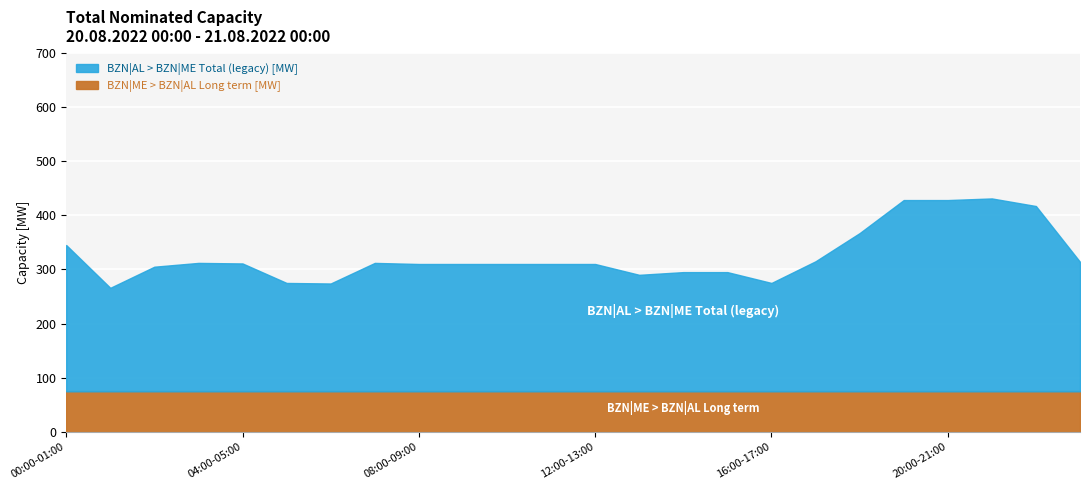

What is the label of the 9th point from the right?

15:00-16:00